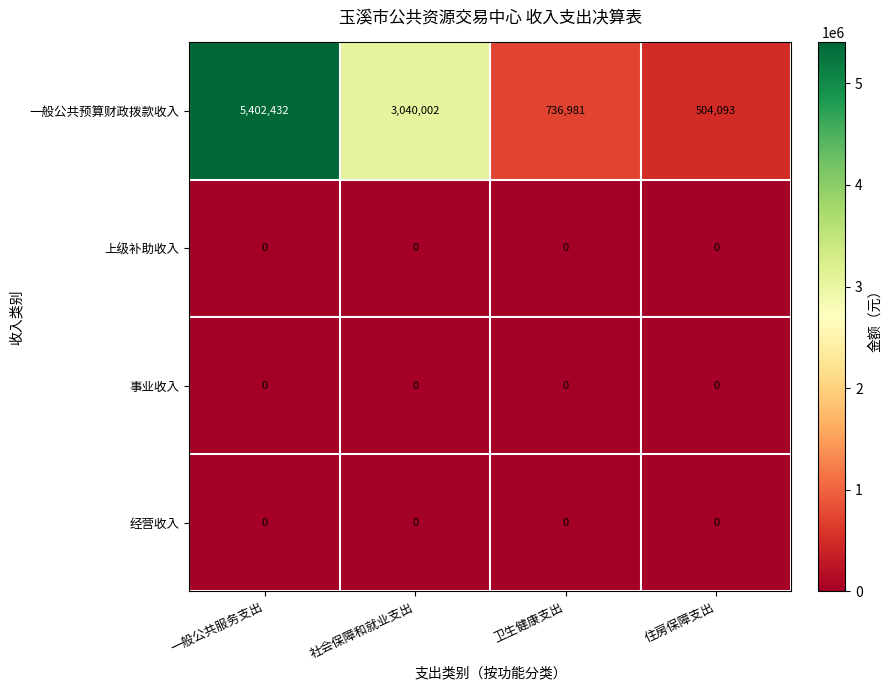

Reading left to right, list all the values displayed in this chart.

一般公共预算财政拨款收入: 5402432	3040002	736981	504093
上级补助收入: 0	0	0	0
事业收入: 0	0	0	0
经营收入: 0	0	0	0